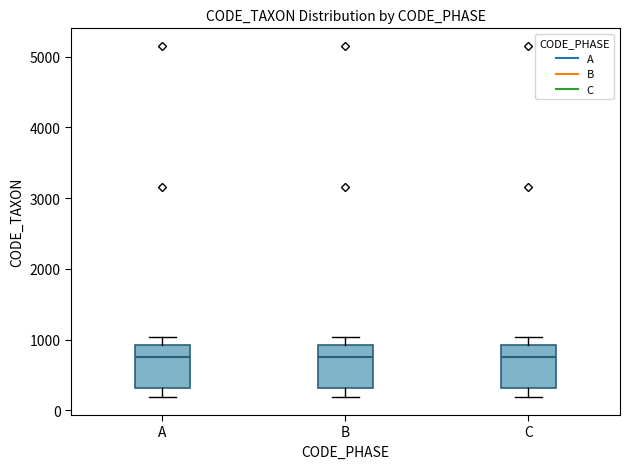

Reading left to right, read every box against the y-axis: the position of its median line, the range the box covers, and the ends of its whiskers. The values are not printed on the chart, so give them approximately, as read against the axis.

A: median 800, box 300 to 900, whiskers 200 to 1000
B: median 800, box 300 to 900, whiskers 200 to 1000
C: median 800, box 300 to 900, whiskers 200 to 1000